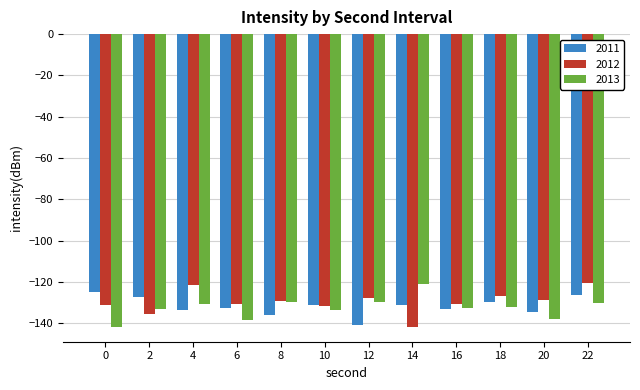

Rank the series at 14 from highest to lowest value.

2013, 2011, 2012